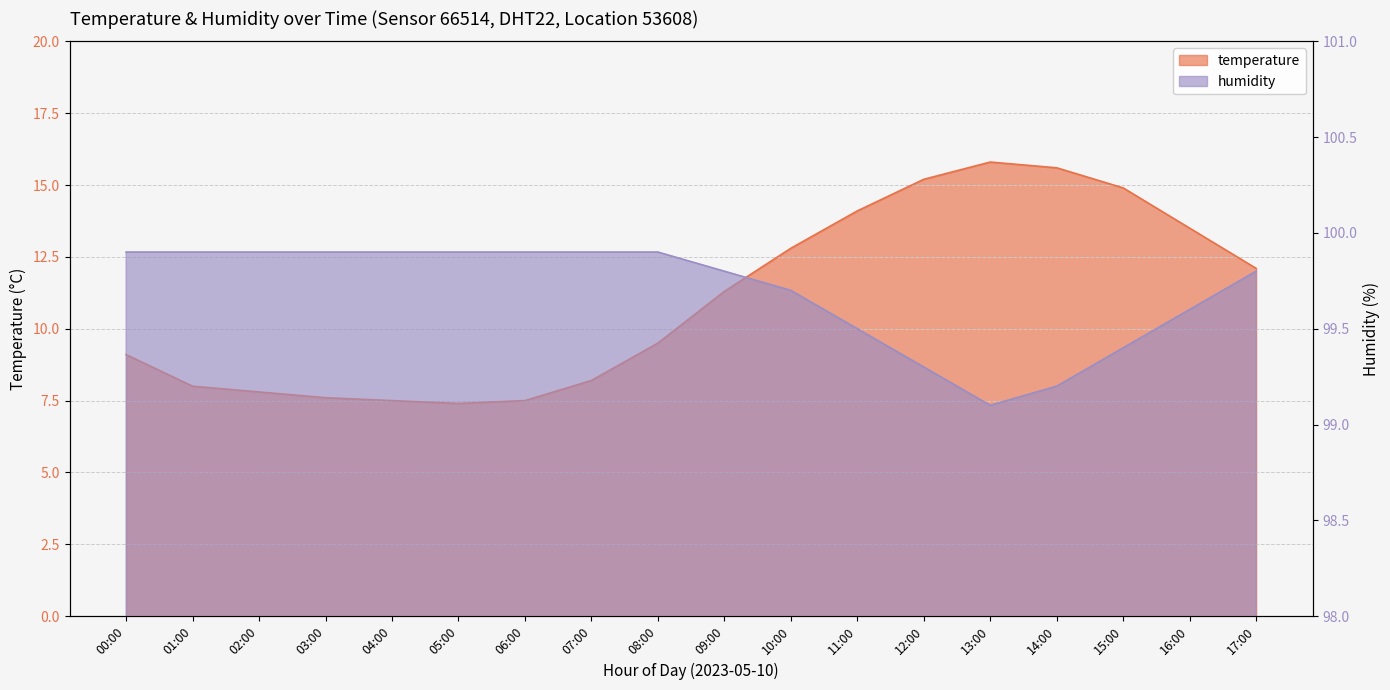

Is it true that temperature equals 15.2 at 12:00?

True